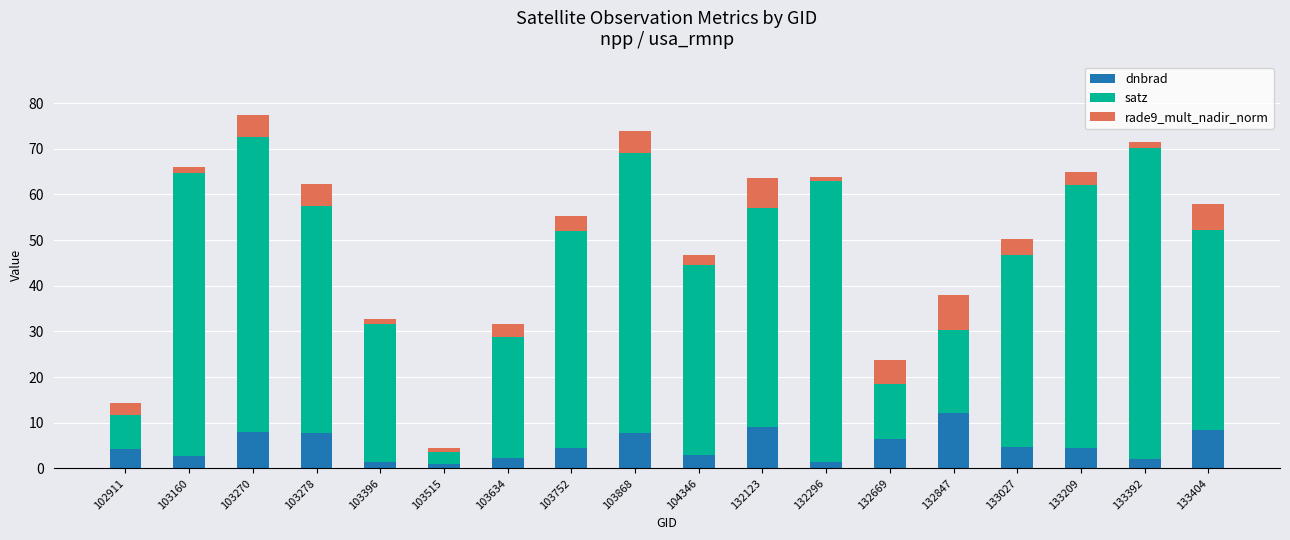

What is the difference between the maximum and minimum values in the dnbrad series?

11.3